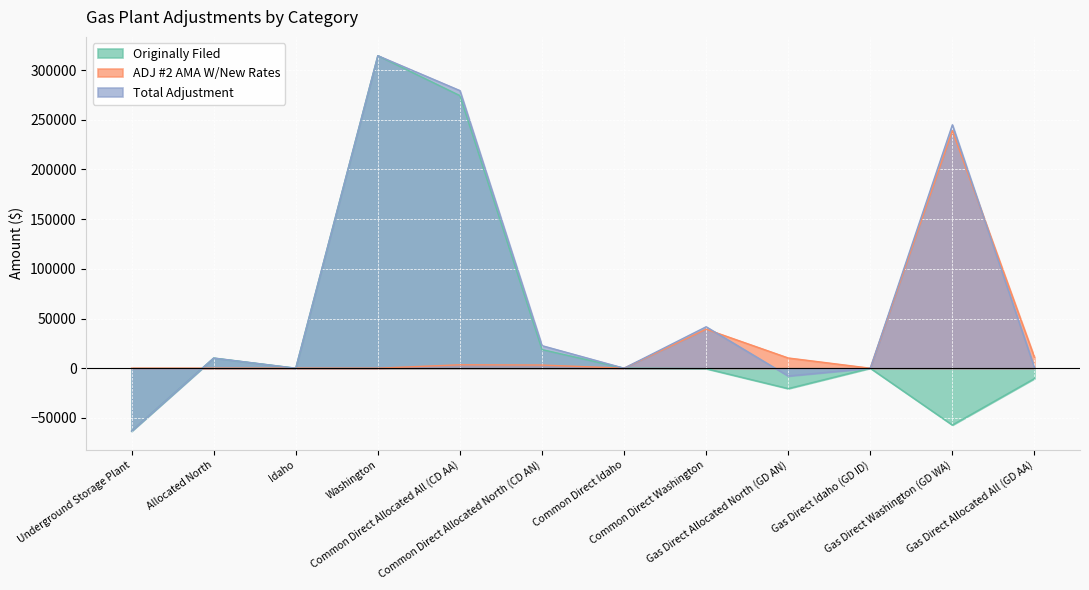

Where do Originally Filed and ADJ #2 AMA W/New Rates first cross each other?

Underground Storage Plant and Allocated North